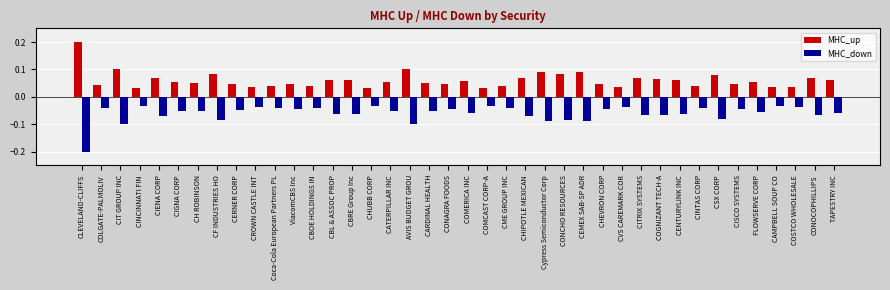

True or false: MHC_down has a value of -0.0 at CEMEX SAB-SP ADR.

False